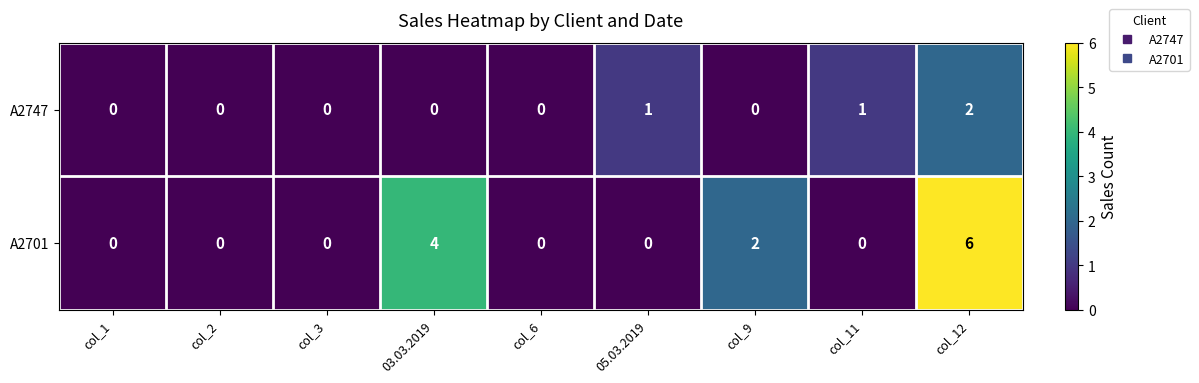

Count the А2747 values in the range 0 to 1.

8